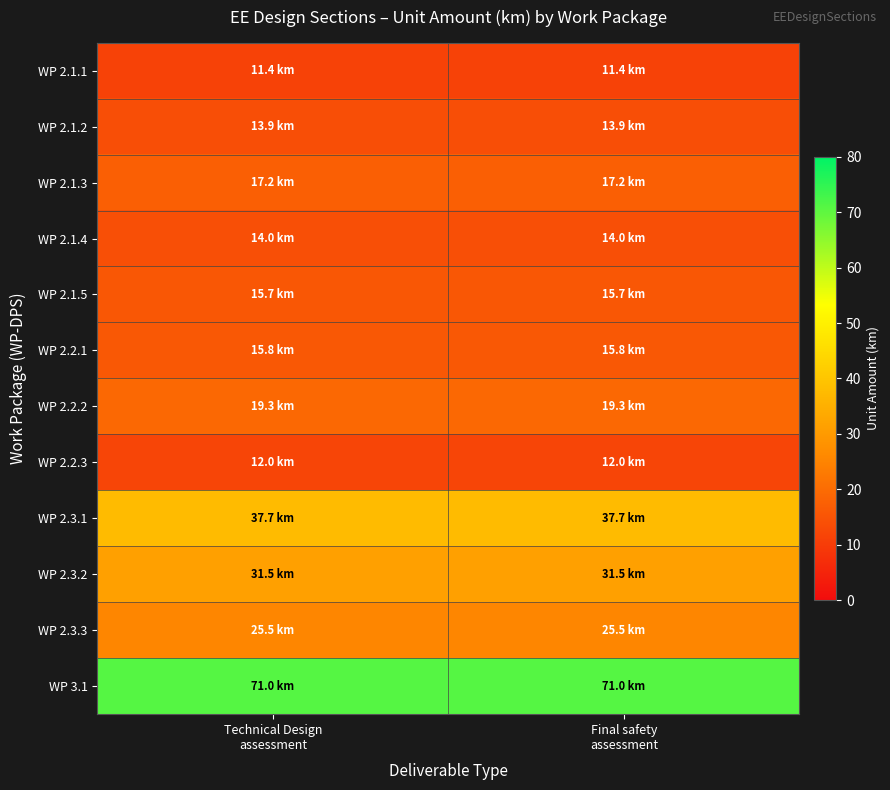

At which category is the sum across all series the highest?

Technical Design
assessment